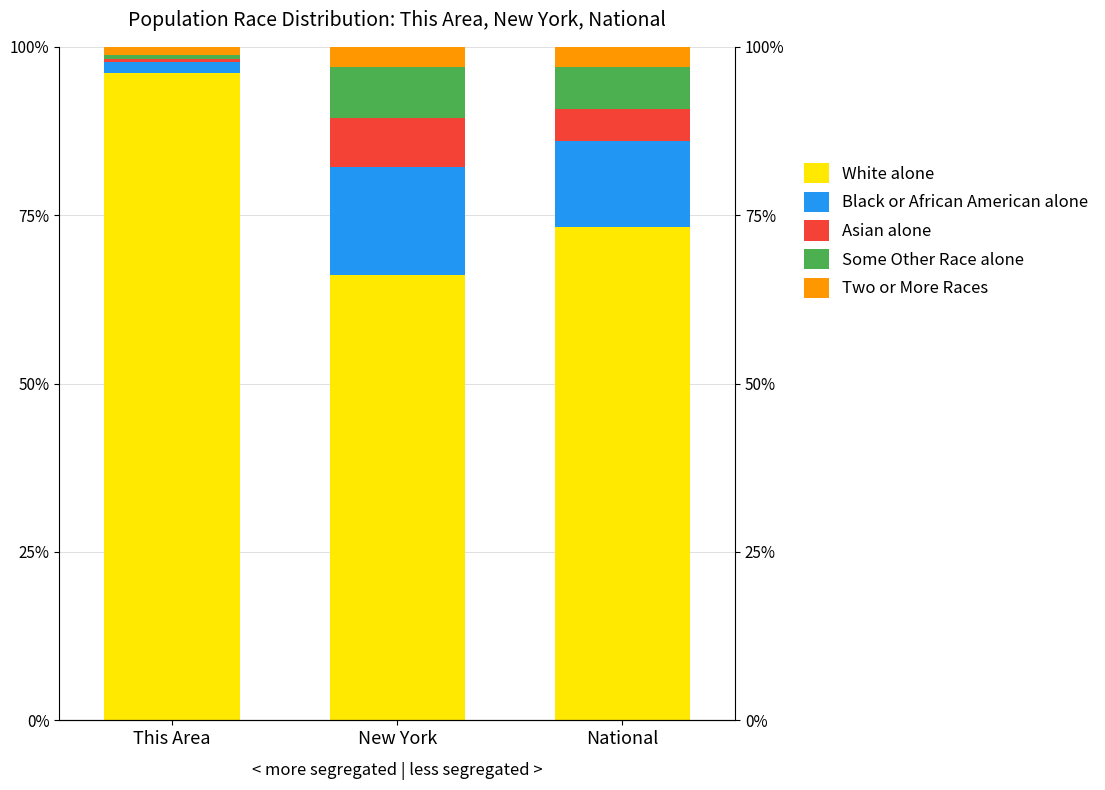

What is the sum of all Two or More Races values?

7.2